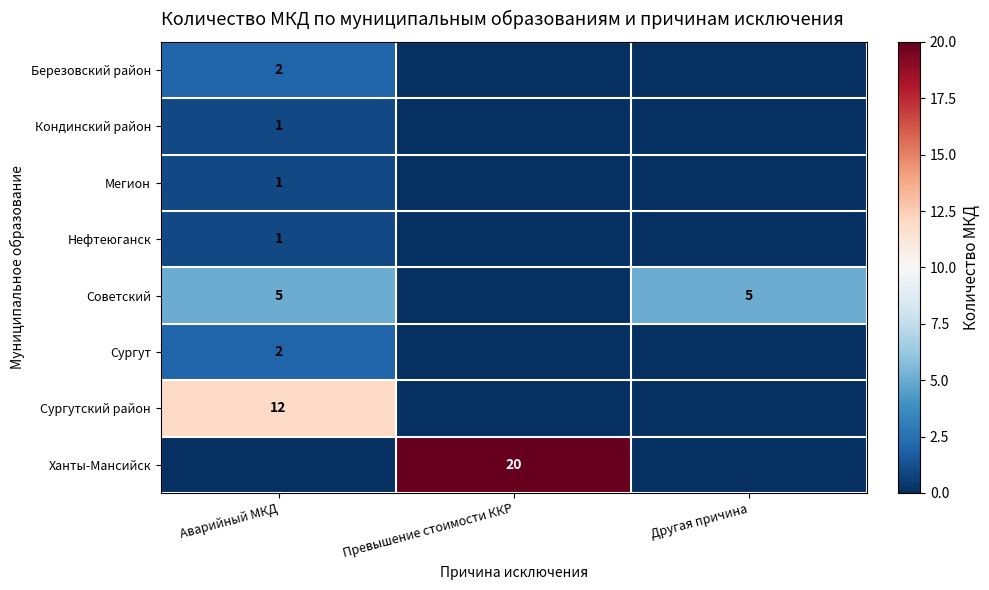

The Советский series shows 5 at Аварийный МКД. True or false?

True